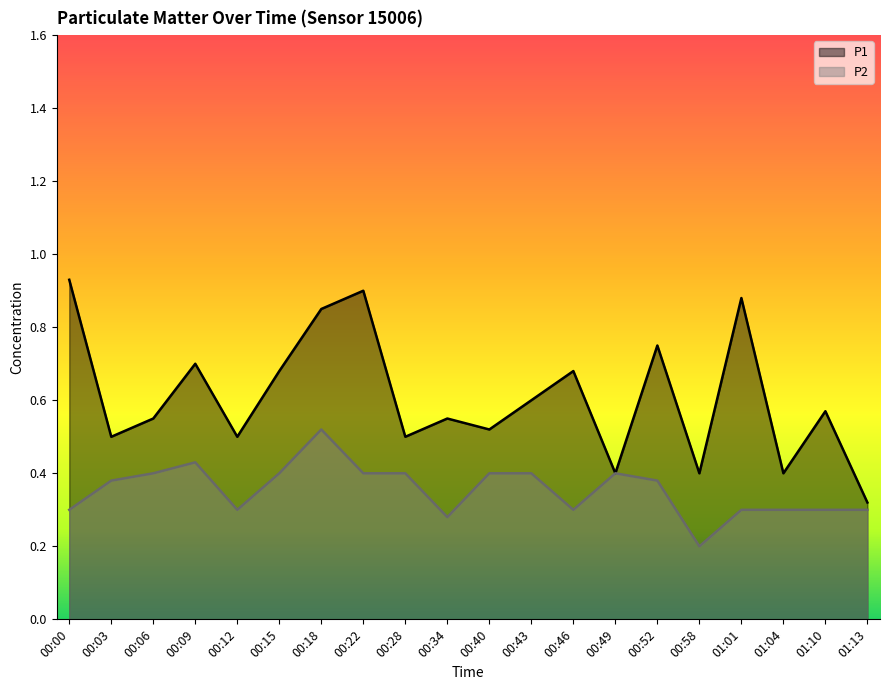

What is the difference between the P1 values at 00:43 and 00:46?

0.1